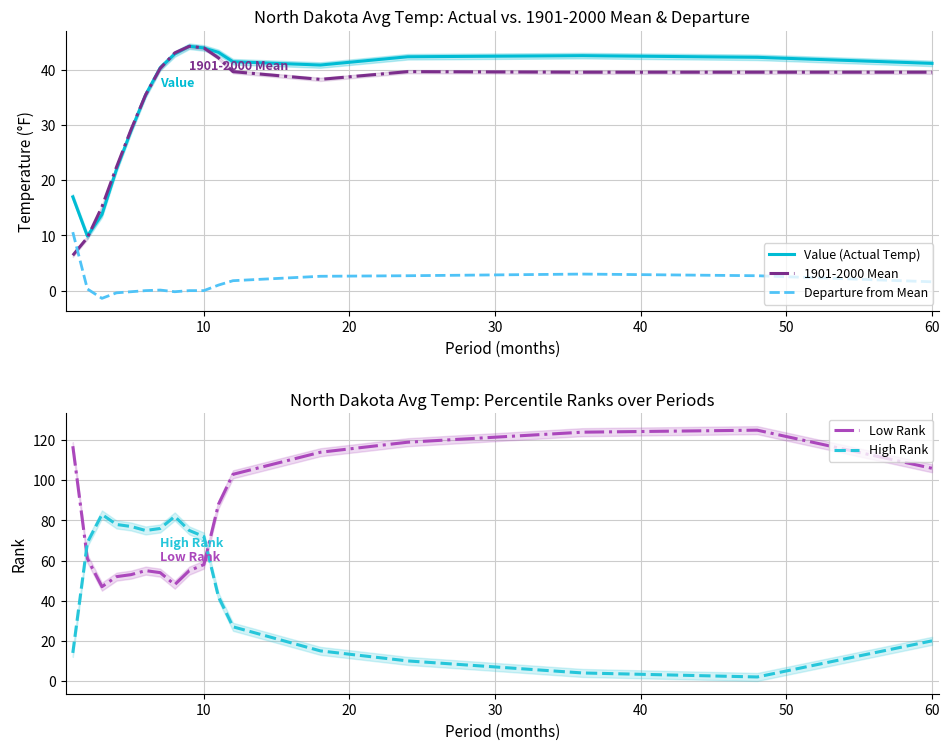

How many distinct data groups are displayed?

5